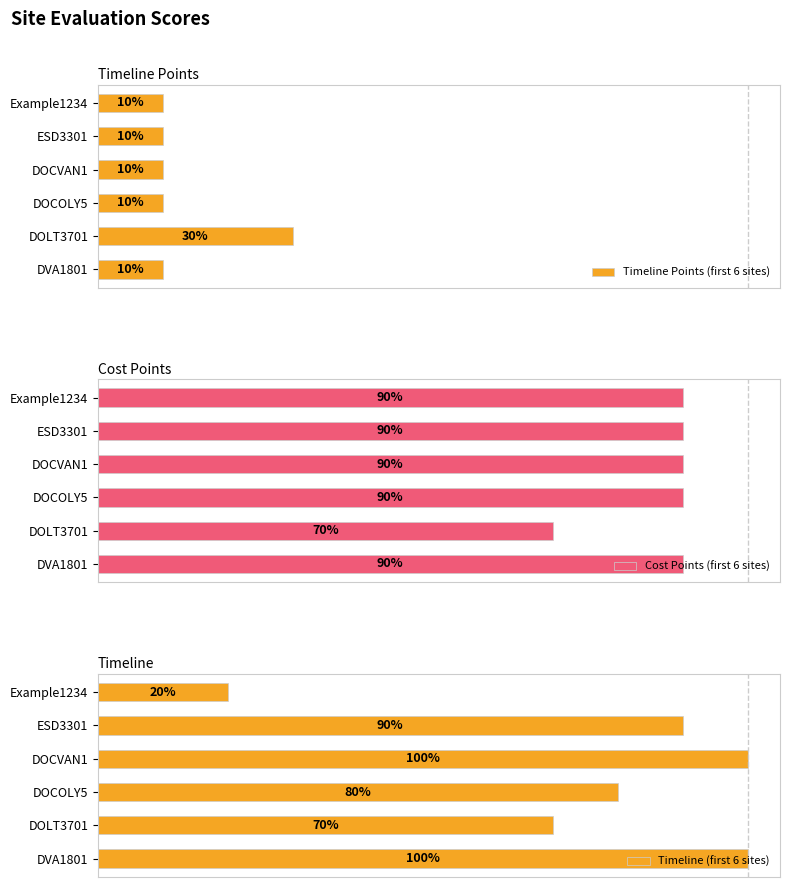

Where is Timeline (first 6 sites) nearest to the value 60?

DOLT3701